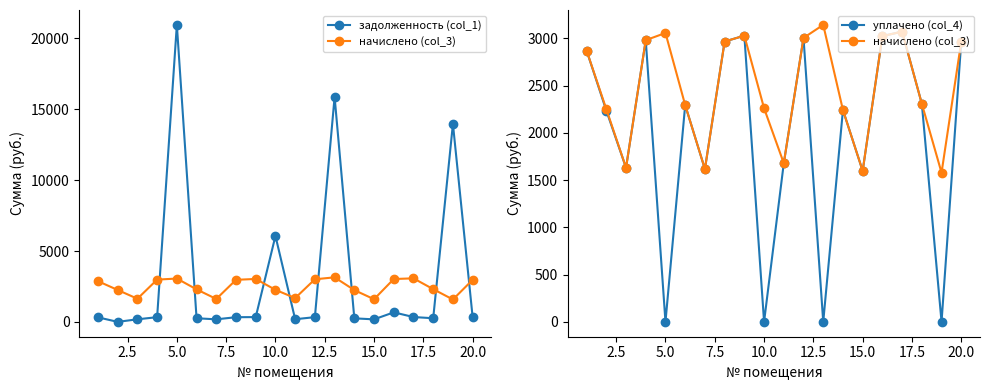

How many lines are shown in the chart?

3